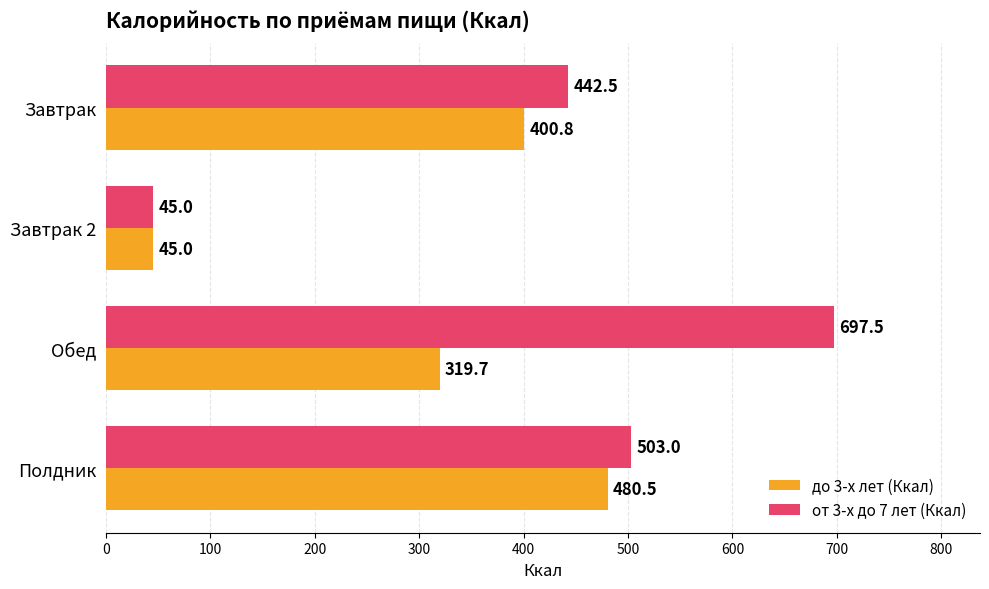

List the series in order of their overall mean, highest first.

от 3-х до 7 лет (Ккал), до 3-х лет (Ккал)